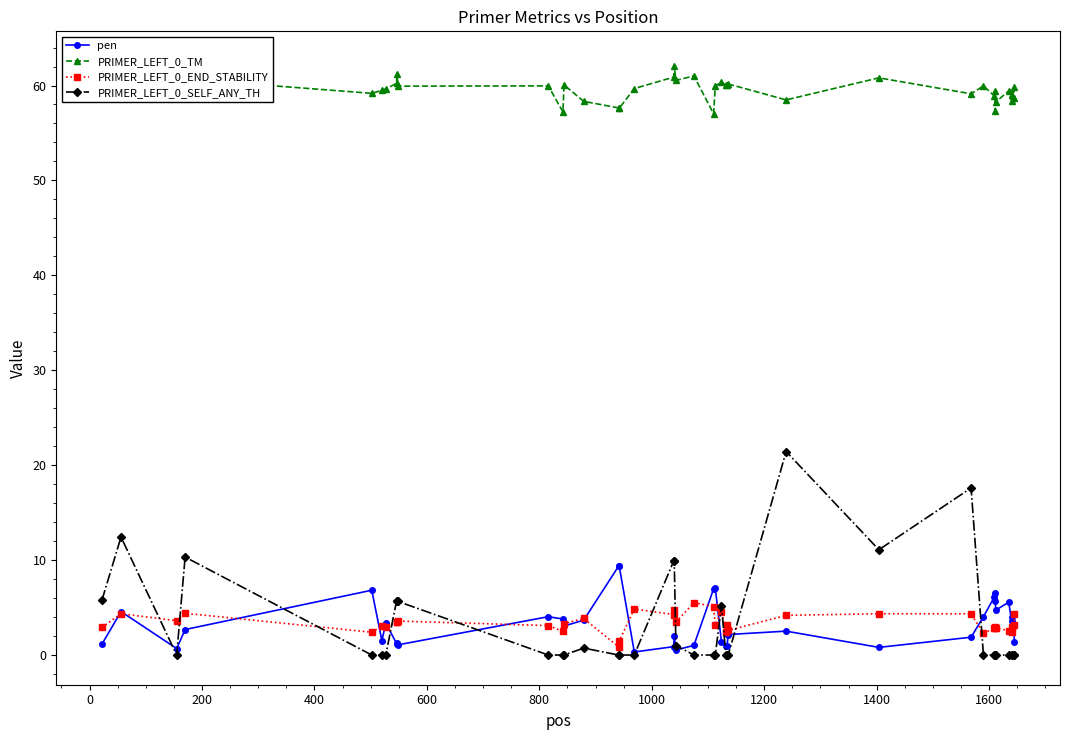

Reading left to right, list all the values displayed in this chart.

pen: 1.1	4.6	0.7	2.7	6.8	1.5	3.4	1.2	1.2	1.1	4.0	3.8	3.1	3.7	9.4	9.4	0.3	0.9	2.0	0.5	1.0	7.0	7.1	1.4	1.0	1.0	2.2	2.5	0.8	1.9	4.0	6.1	6.6	5.7	4.7	5.6	3.6	4.0	3.2	1.4
PRIMER_LEFT_0_TM: 59.9	62.6	59.3	60.7	59.2	59.5	59.6	60.2	61.2	59.9	60.0	57.2	60.1	58.3	57.6	57.6	59.7	60.9	62.0	60.5	61.0	57.0	59.9	60.4	60.0	60.0	60.2	58.5	60.8	59.1	60.0	58.9	59.4	57.3	58.3	59.4	58.4	59.0	59.8	58.6
PRIMER_LEFT_0_END_STABILITY: 2.9	4.3	3.6	4.4	2.4	3.1	2.9	3.4	3.5	3.6	3.1	2.5	3.3	3.9	0.9	1.5	4.8	4.3	4.7	3.5	5.5	5.1	3.2	4.5	2.4	3.2	2.6	4.2	4.3	4.3	2.3	2.8	2.8	2.9	2.8	2.6	2.9	2.4	3.2	4.3
PRIMER_LEFT_0_SELF_ANY_TH: 5.8	12.4	0.0	10.3	0.0	0.0	0.0	5.7	5.7	5.7	0.0	0.0	0.0	0.7	0.0	0.0	0.0	9.9	9.9	1.0	0.0	0.0	0.0	5.2	0.0	0.0	0.0	21.4	11.1	17.6	0.0	0.0	0.0	0.0	0.0	0.0	0.0	0.0	0.0	0.0